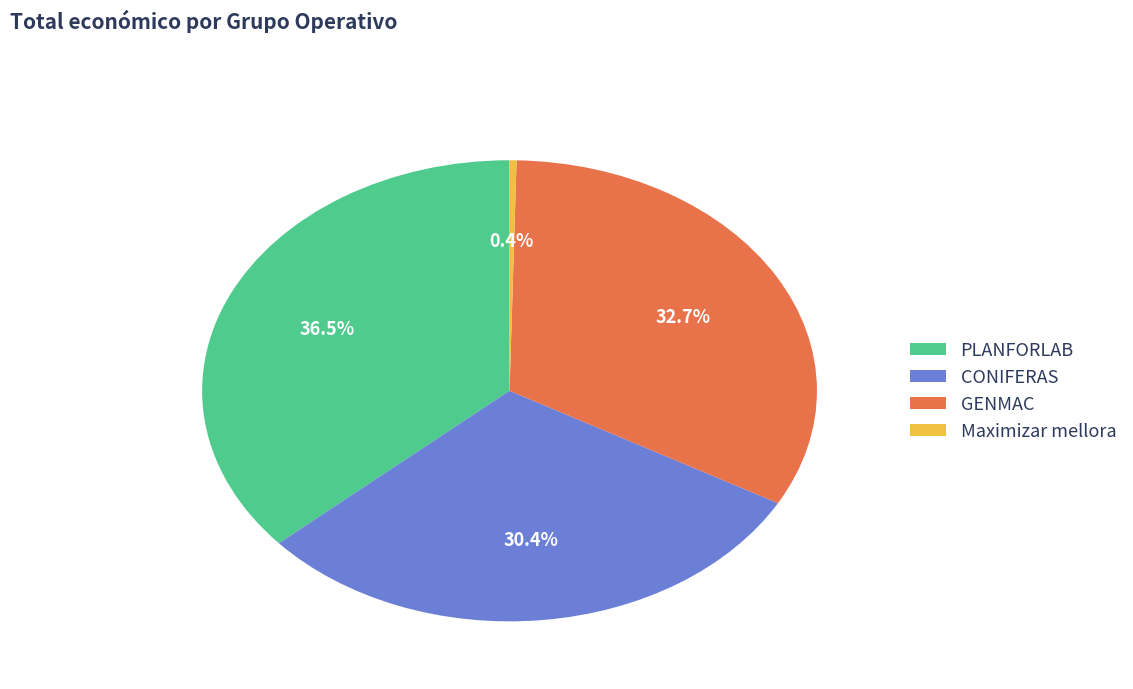

Is the sum of CONIFERAS and PLANFORLAB greater than half?

Yes